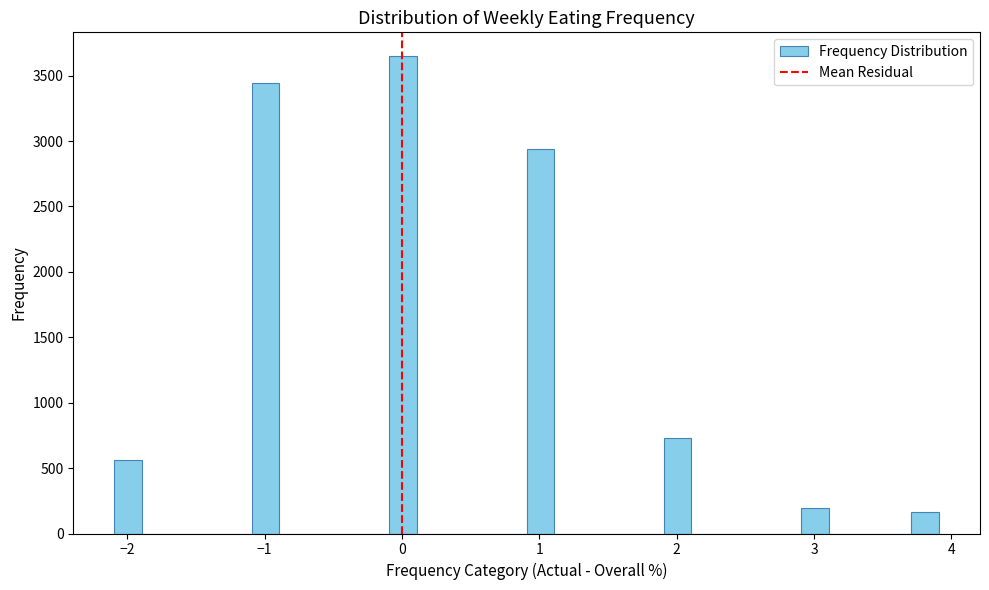

Read against the x-axis, roughly where is the centre of the tallest bar?

0.0